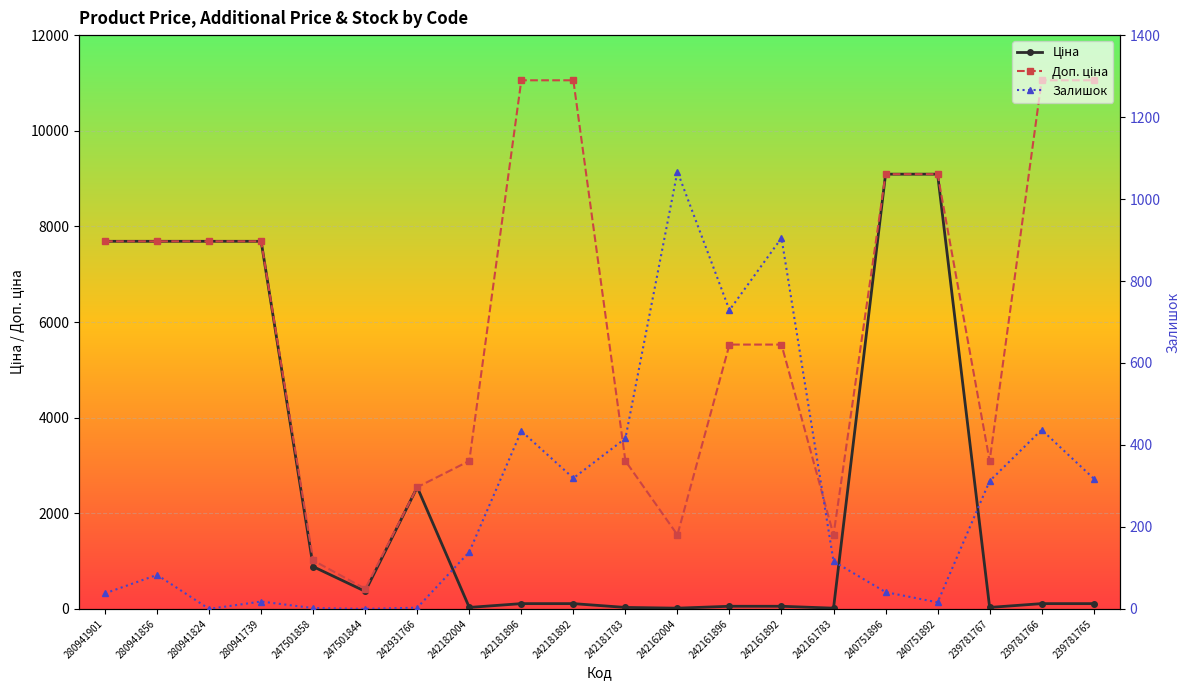

What is the sum of all Залишок values?

5393.0